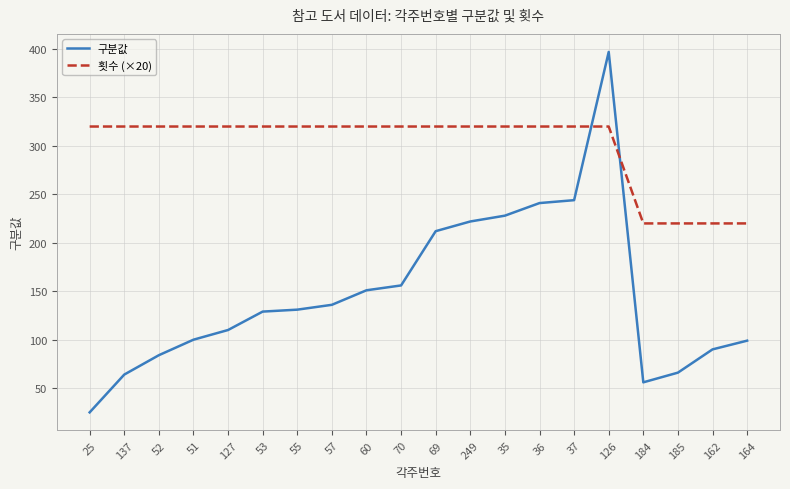

Rank the series by their average value, from lowest to highest.

구분값, 횟수 (×20)